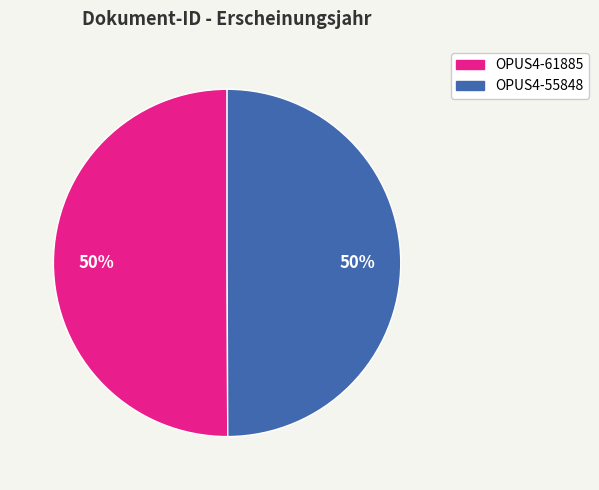

What percentage is the OPUS4-61885 slice, to the nearest percent?

50%